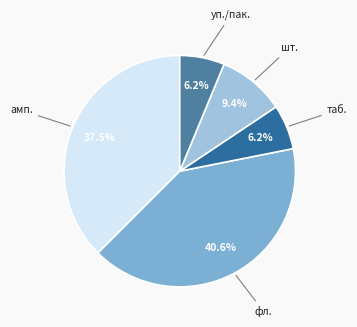

To the nearest percent, what is the difference between the largest and smallest slice percentages?

34%